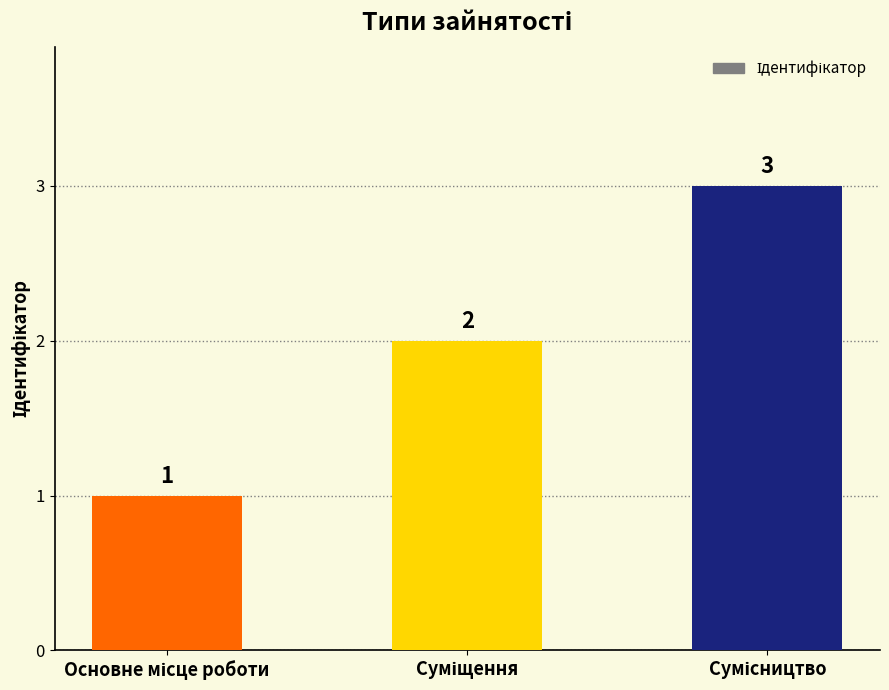

What is the value of the 3rd bar from the left?

3